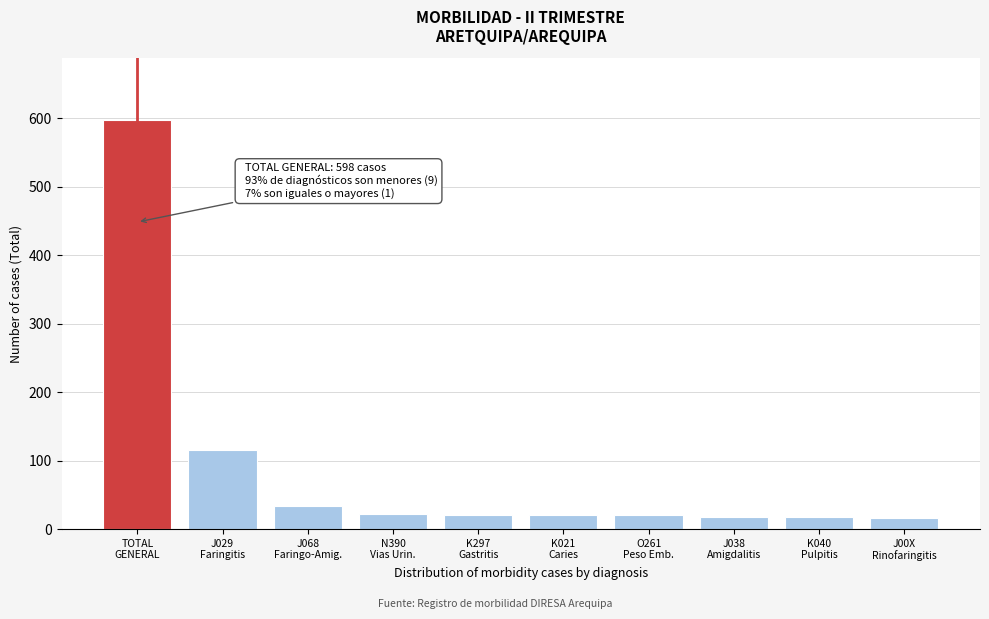

What is the value of the 2nd bar from the left?

116